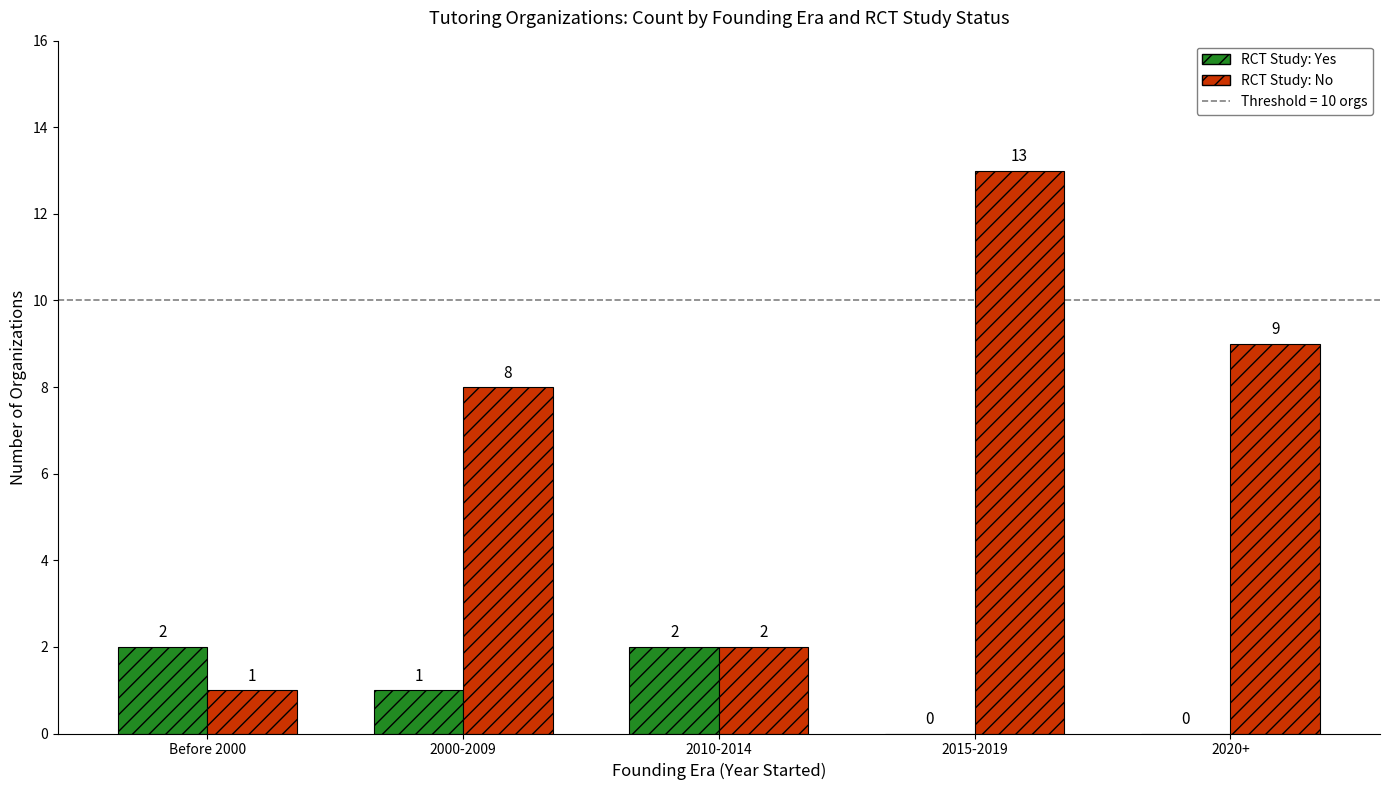

How many values in RCT Study: Yes are above zero?

3